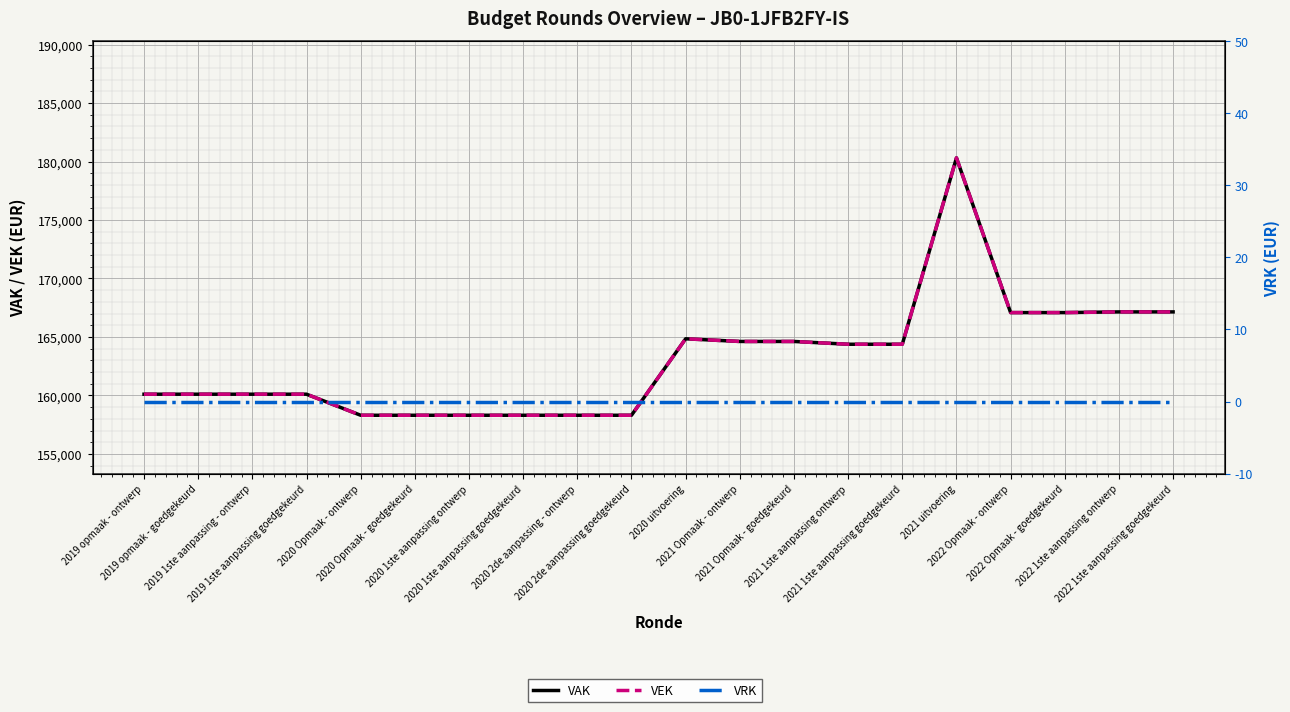

Read the VEK value at 2020 Opmaak - goedgekeurd, to the nearest 50.

158300